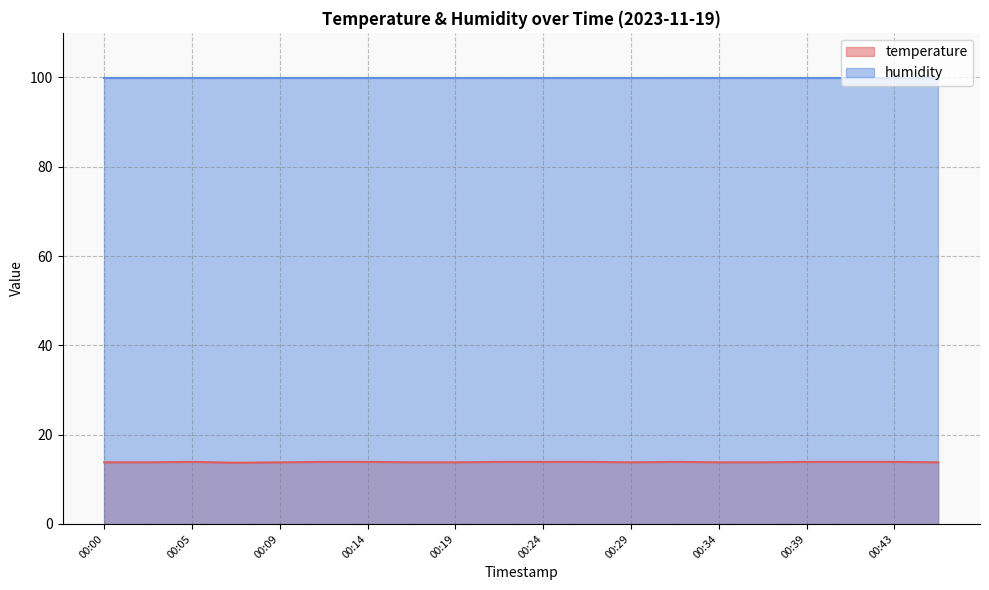

At which label is the value closest to 13?

00:07